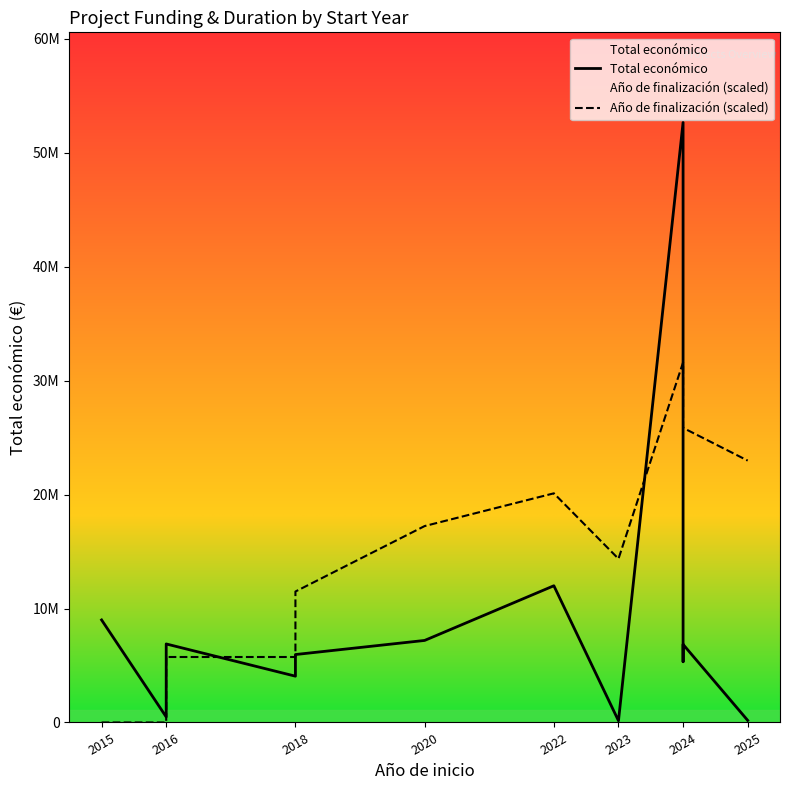

At how many categories does at least one series exceed 27282433?

1